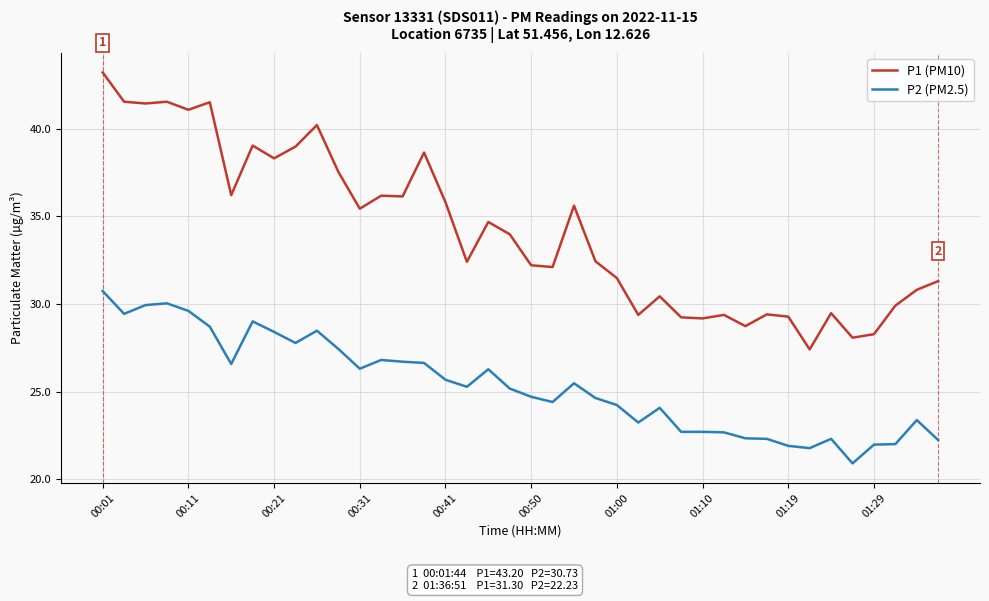

What is the sum of all P1 (PM10) values?

1367.7